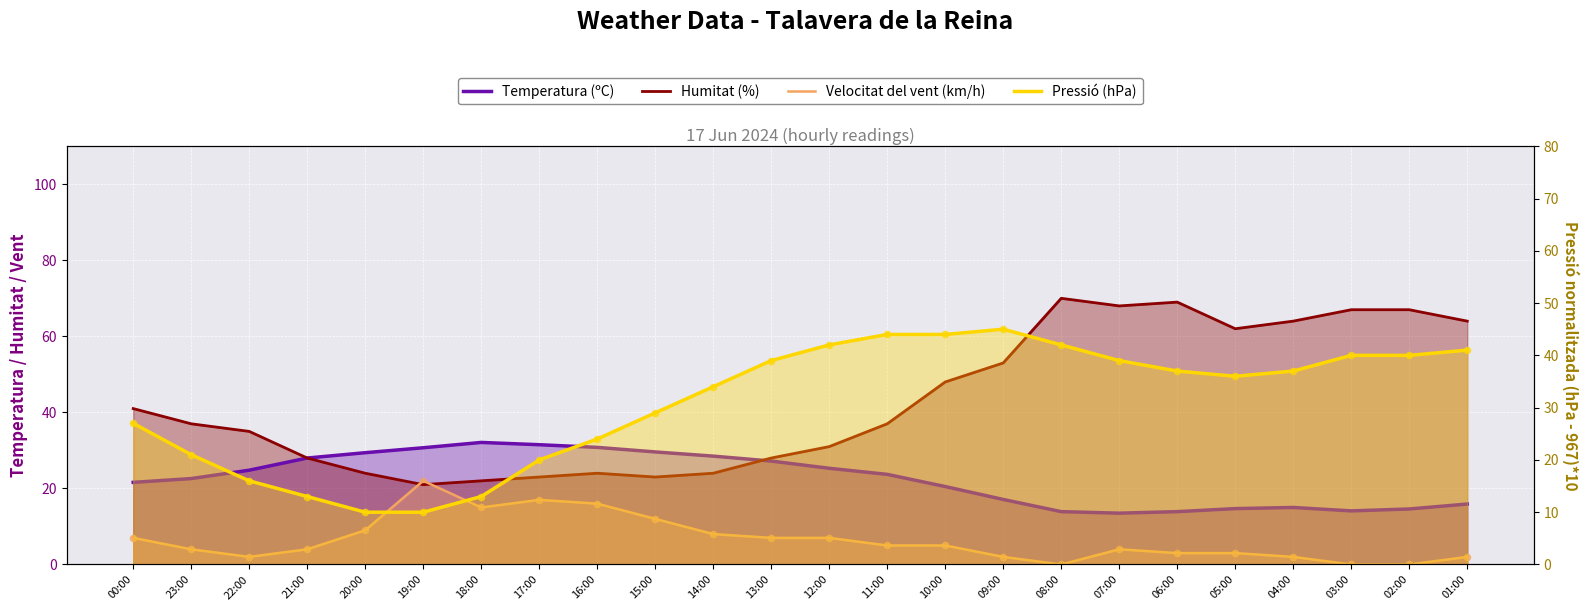

Which series has the largest Y range (max minus min)?

Humitat (%)